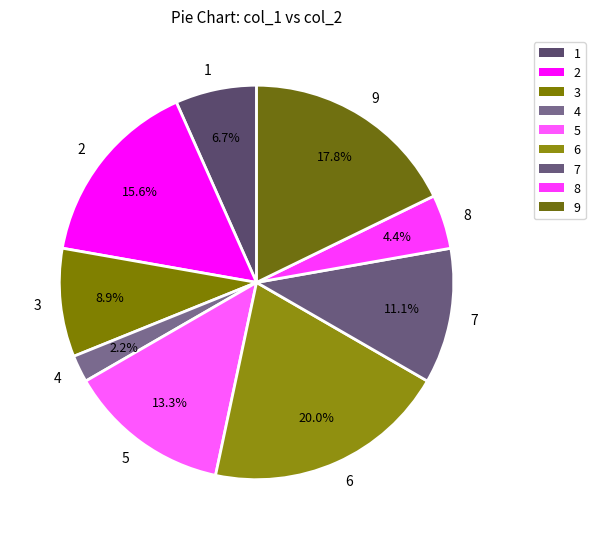

Is it true that 6 is 20% of the pie?

True